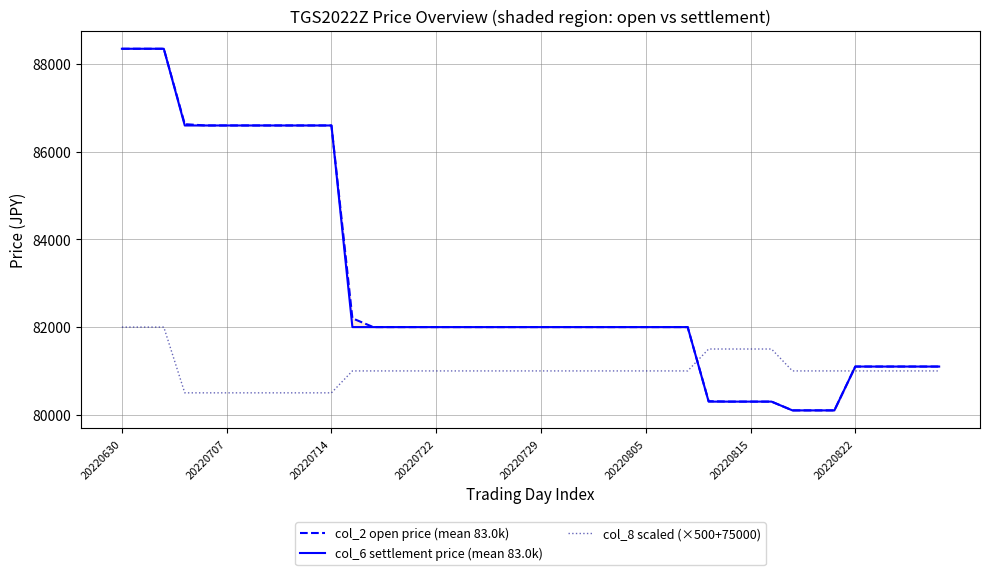

The value of col_2 open price (mean 83.0k) at 28 is 114472. True or false?

False